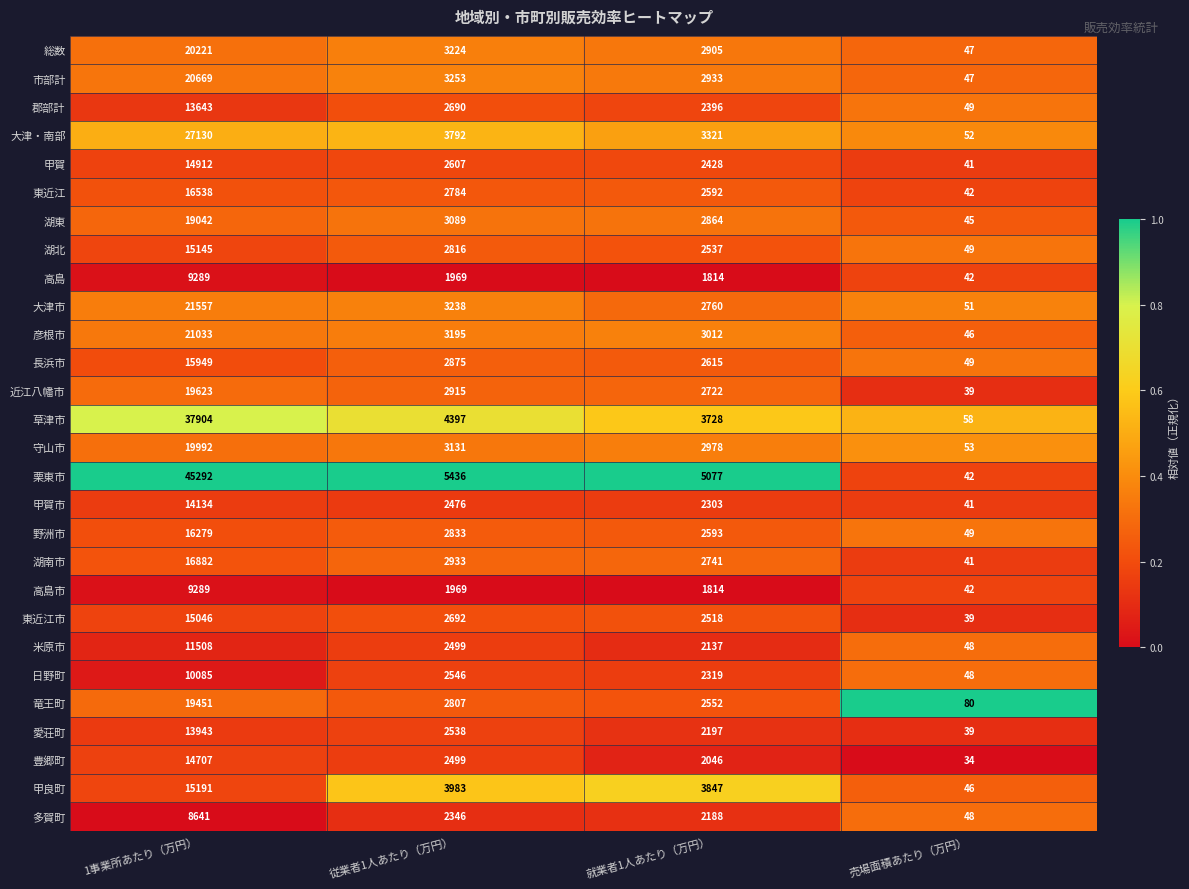

What is the total value across all series at 就業者1人あたり（万円）?

75937